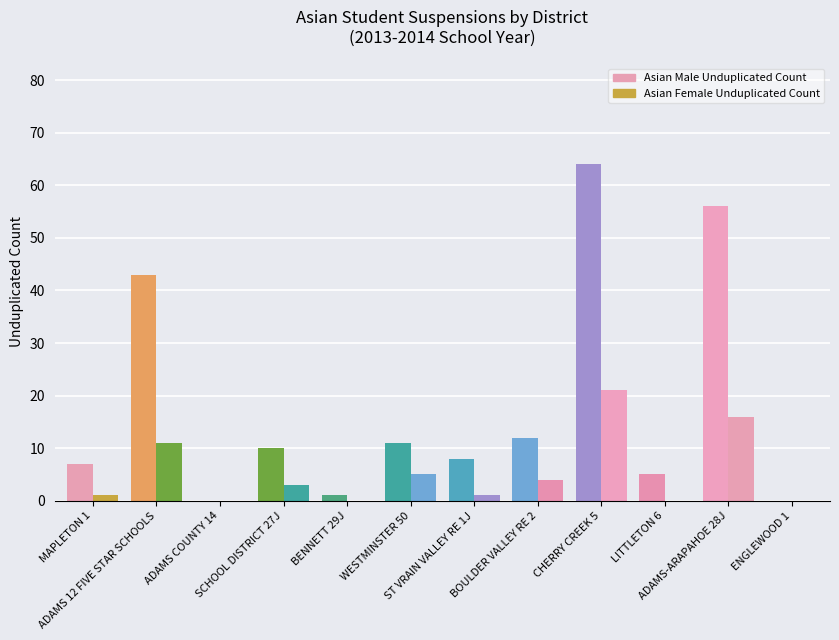

What is the sum of all Asian Female Unduplicated Count values?

62